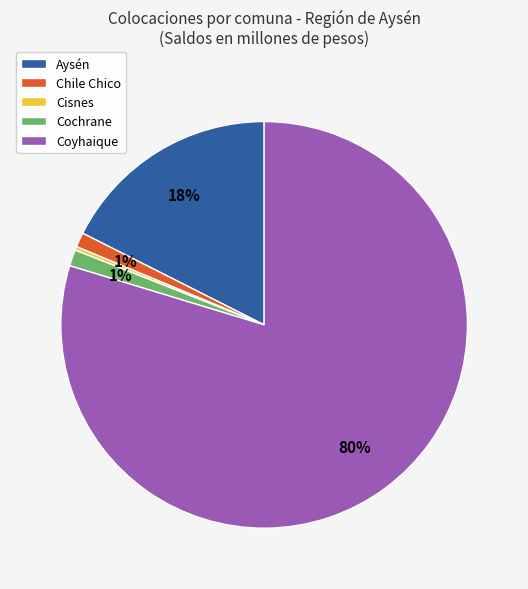

Is the sum of Chile Chico and Cochrane greater than half?

No